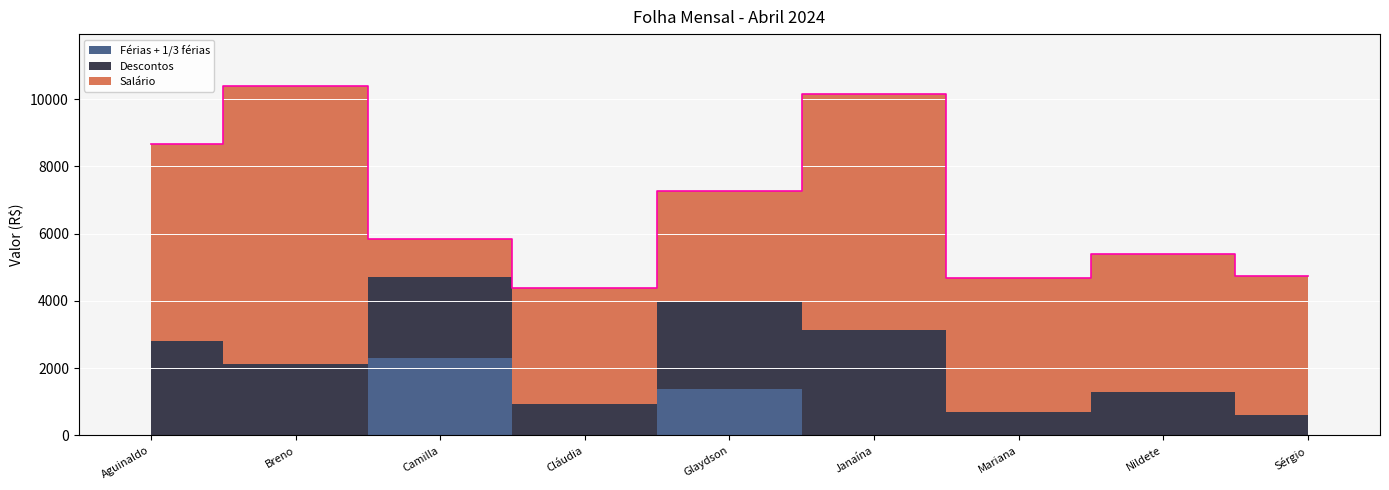

At which category is the sum across all series the highest?

Breno Leandro do Carmo Correa